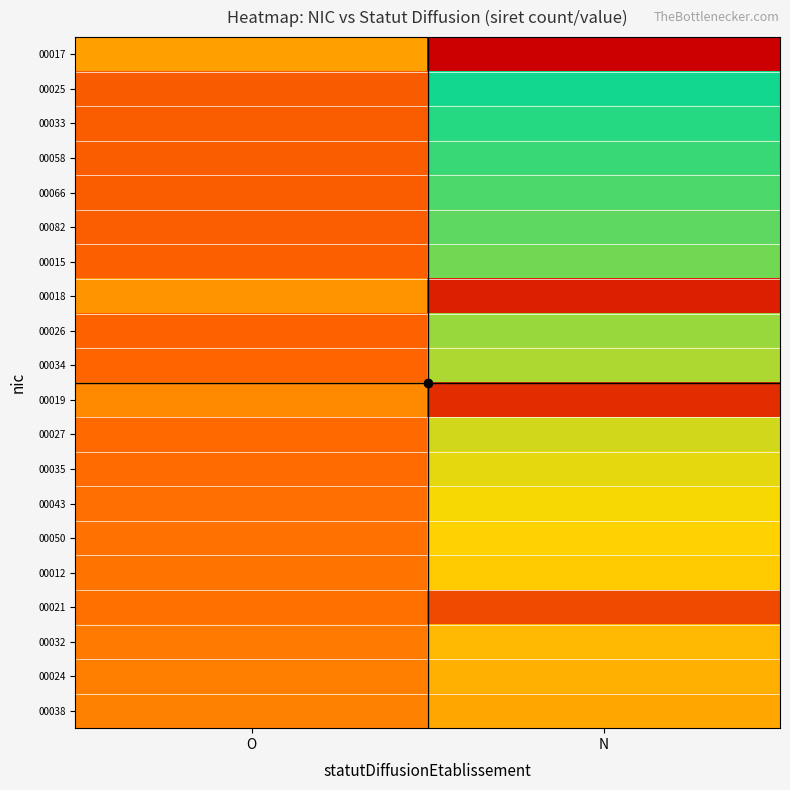

Count the number of categories in the chart.

2